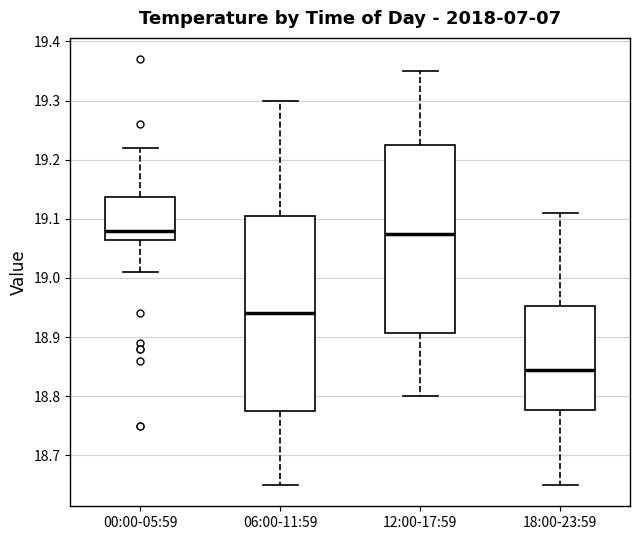

Where does the median line of the box for 00:00-05:59 sit on the y-axis? The values are not printed on the chart, so give them approximately, as read against the axis.

19.08